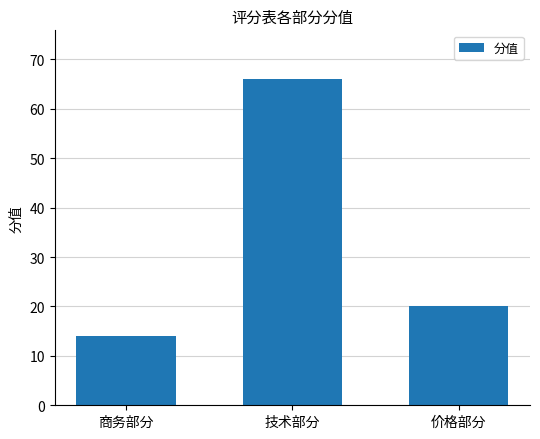

Rank the categories by value from lowest to highest.

商务部分, 价格部分, 技术部分